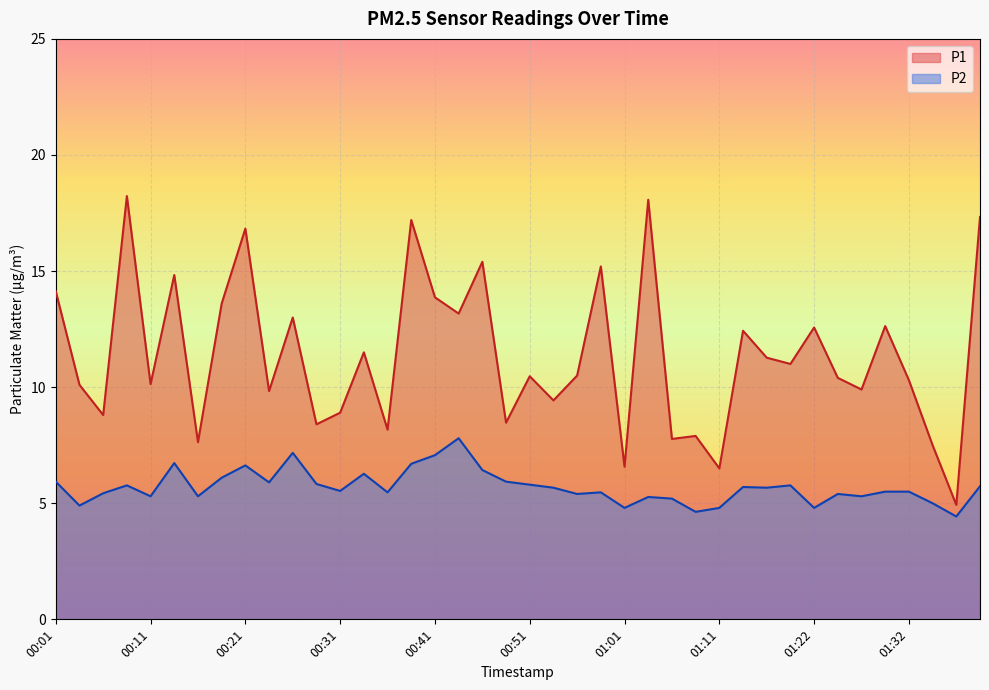

At which label is P1 closest to 11?

01:19